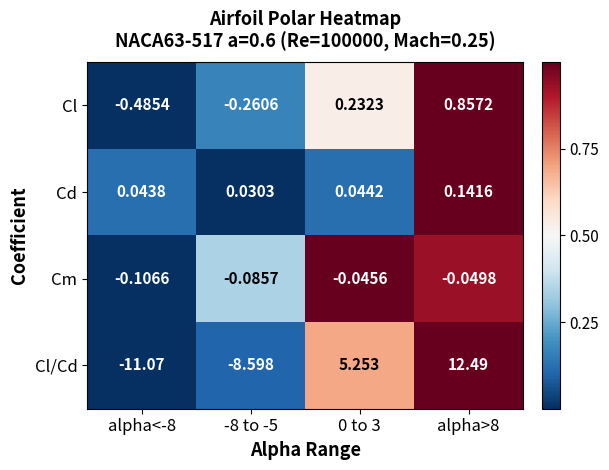

Which series has the largest total across all categories?

Cl